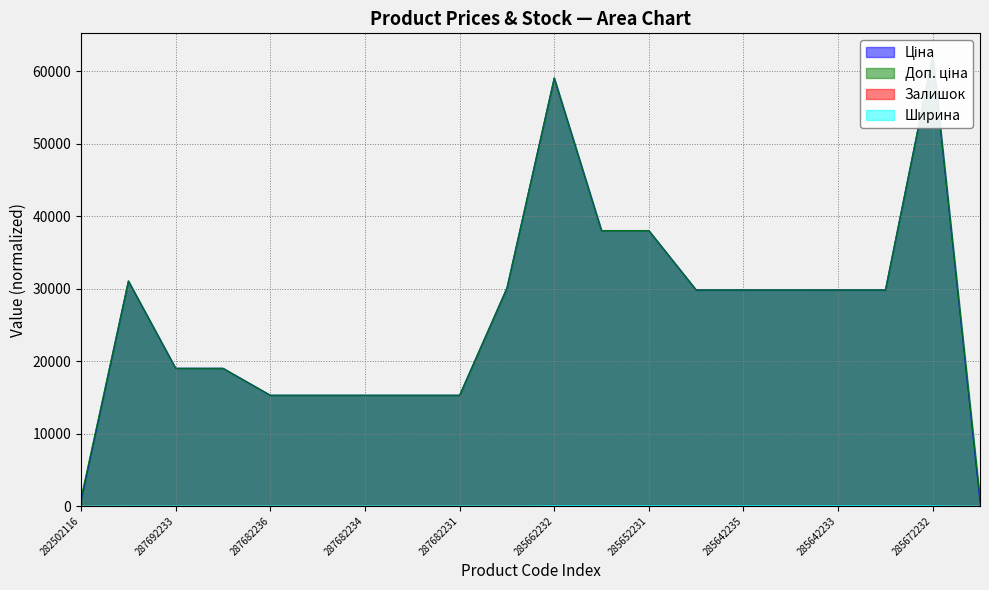

How many interior local peaks does the Ціна series have?

3